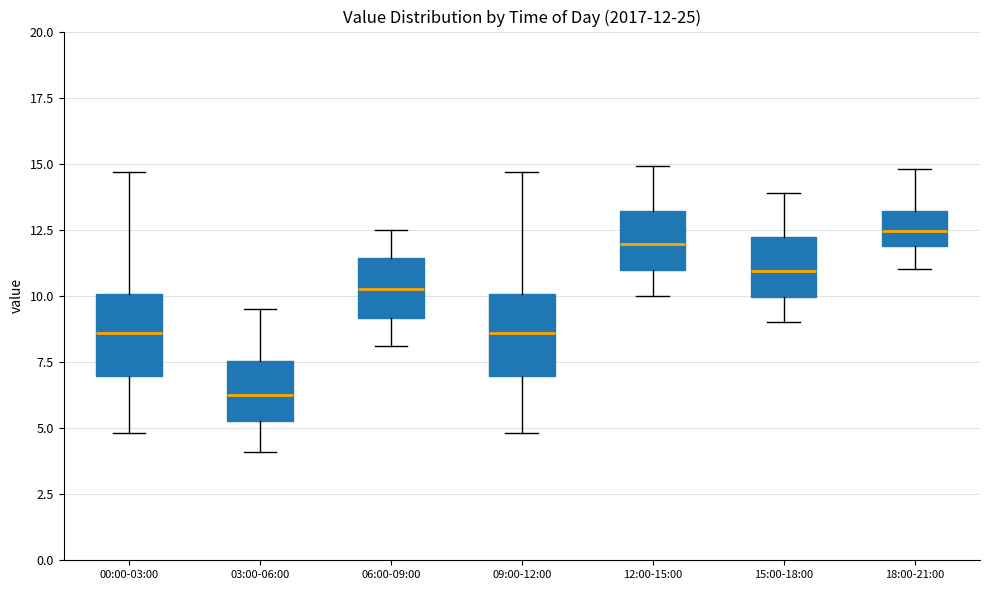

Which box has the highest median line?

18:00-21:00